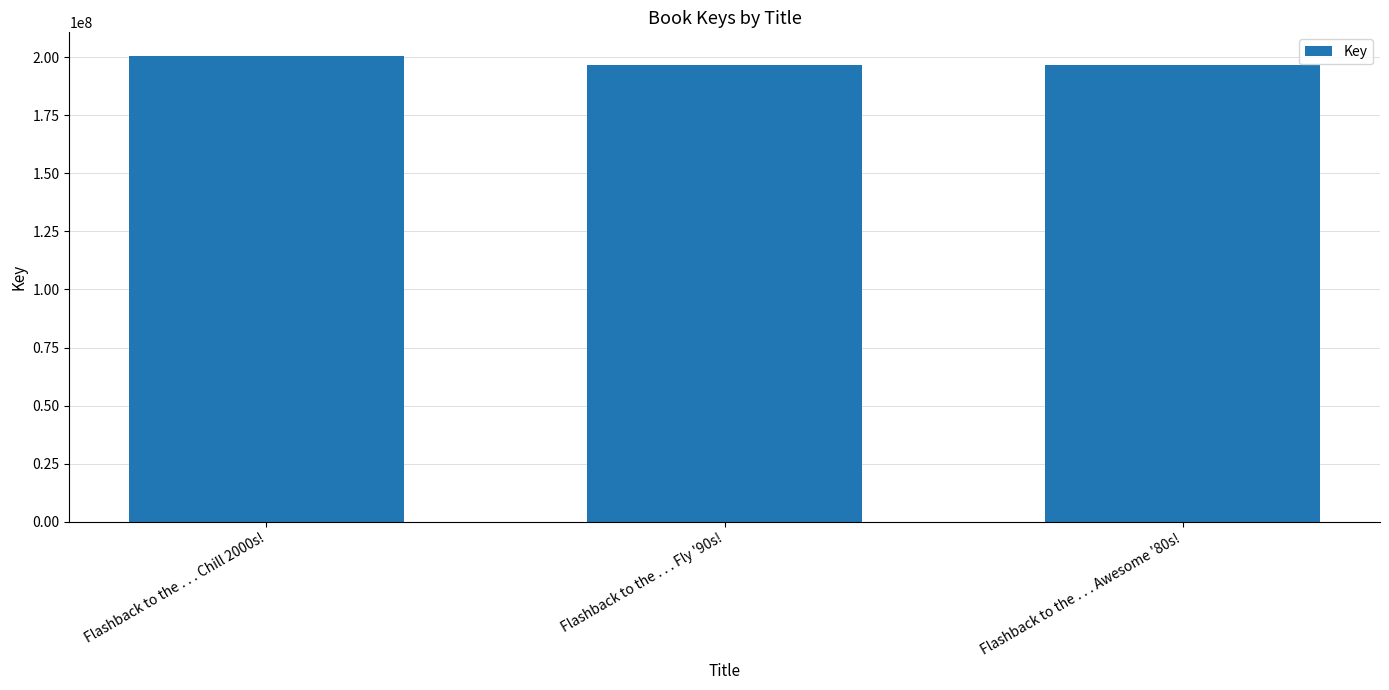

What is the approximate value at Flashback to the . . . Awesome '80s!?

196441682